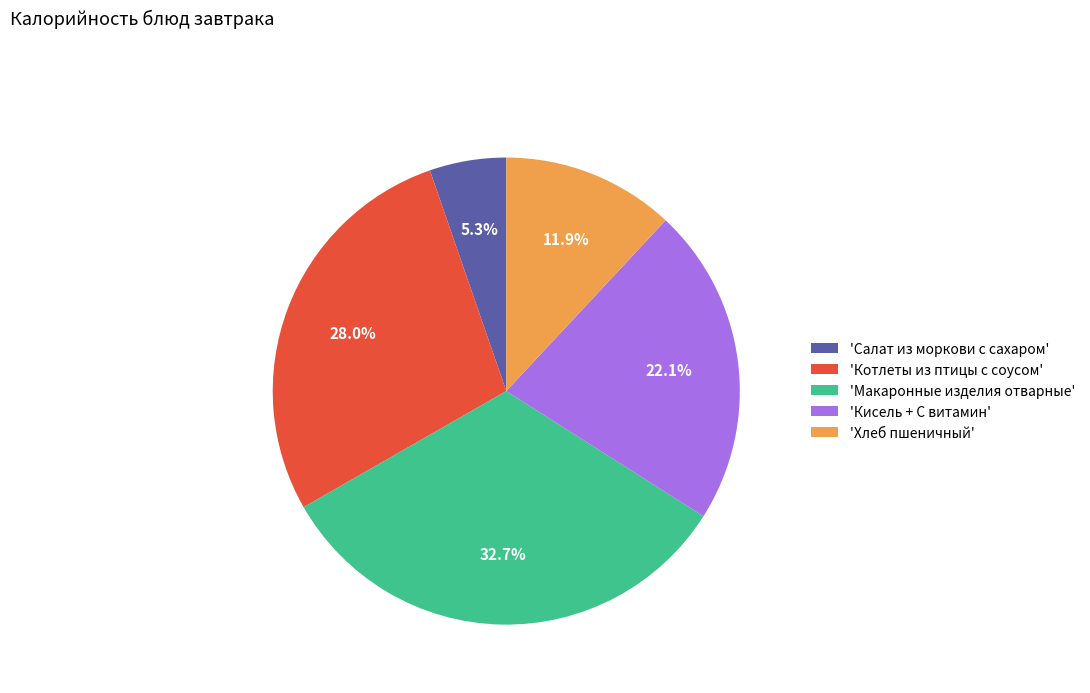

Which category has the biggest portion of the pie?

'Макаронные изделия отварные'